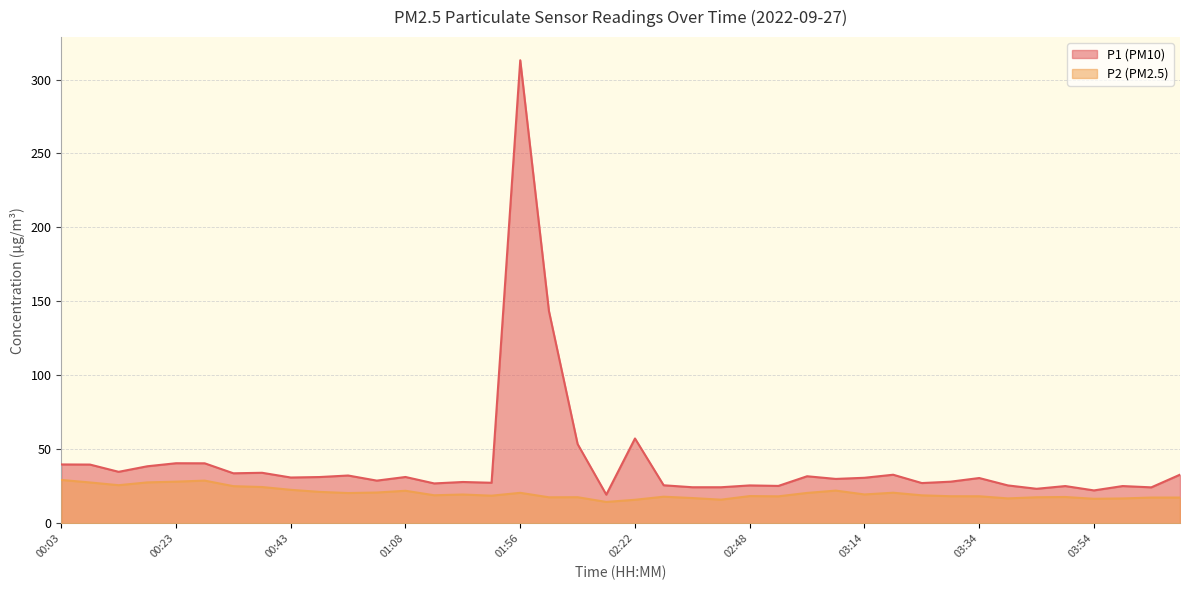

Rank the series by their average value, from lowest to highest.

P2, P1